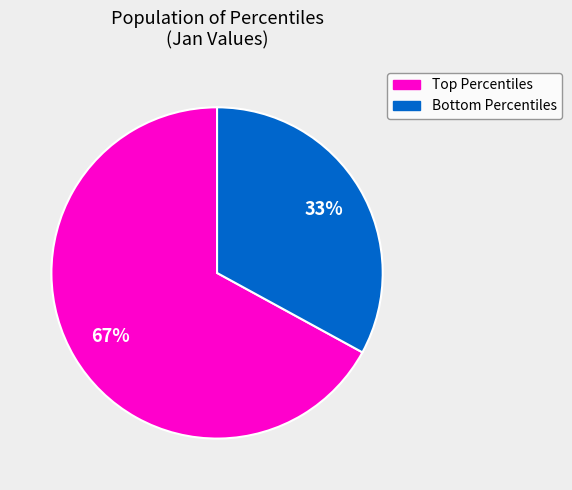

To the nearest percent, what is the difference between the largest and smallest slice percentages?

34%